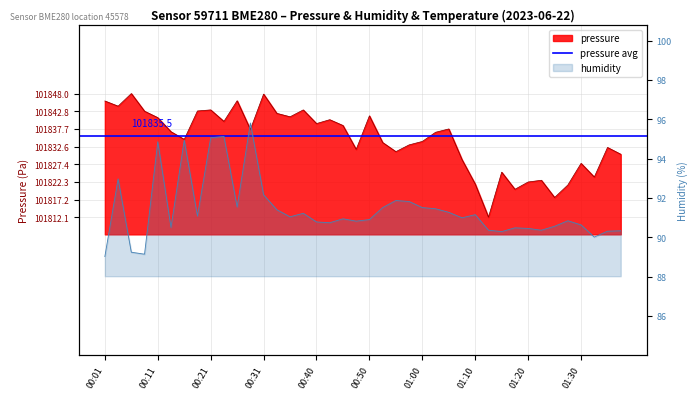

Which series has the largest total across all categories?

pressure